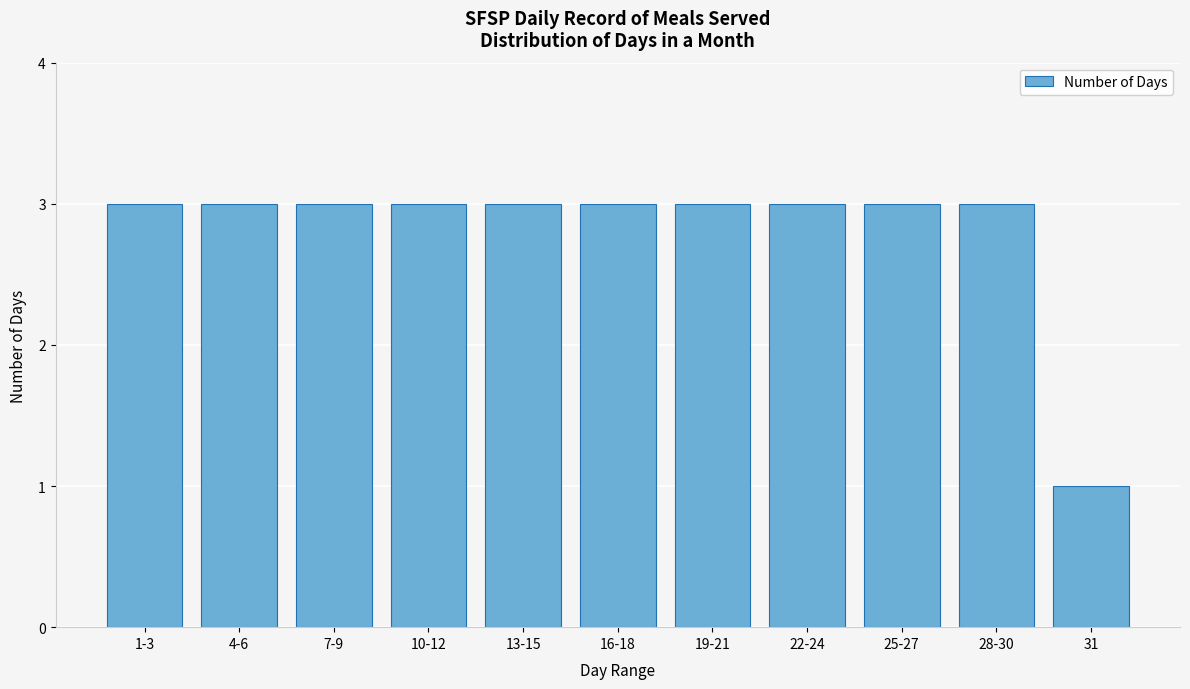

Reading left to right, list all the values displayed in this chart.

1-3=3	4-6=3	7-9=3	10-12=3	13-15=3	16-18=3	19-21=3	22-24=3	25-27=3	28-30=3	31=1